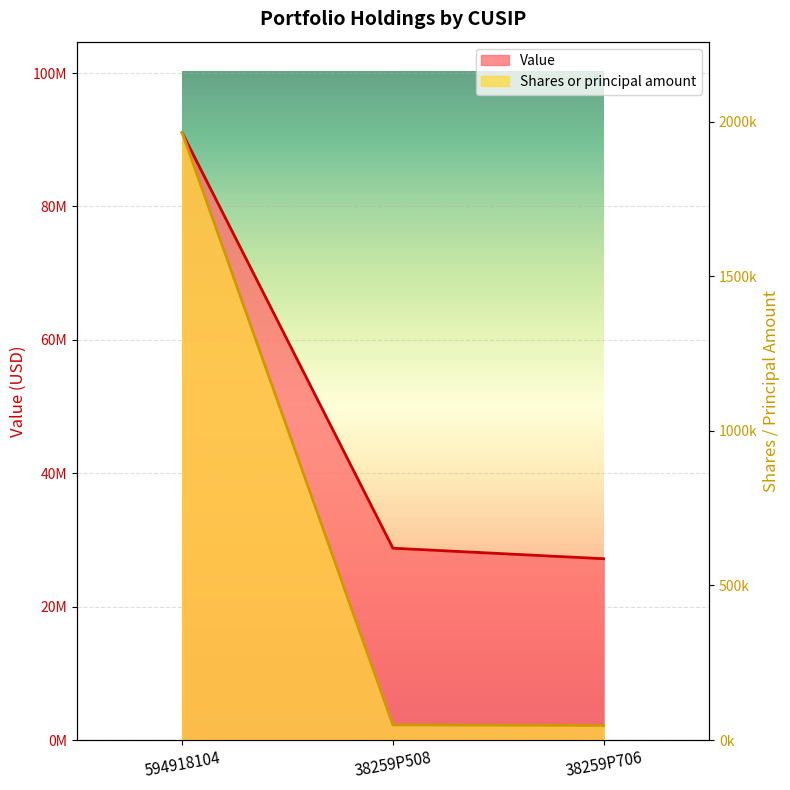

True or false: Value has a value of 15445721 at 38259P706.

False